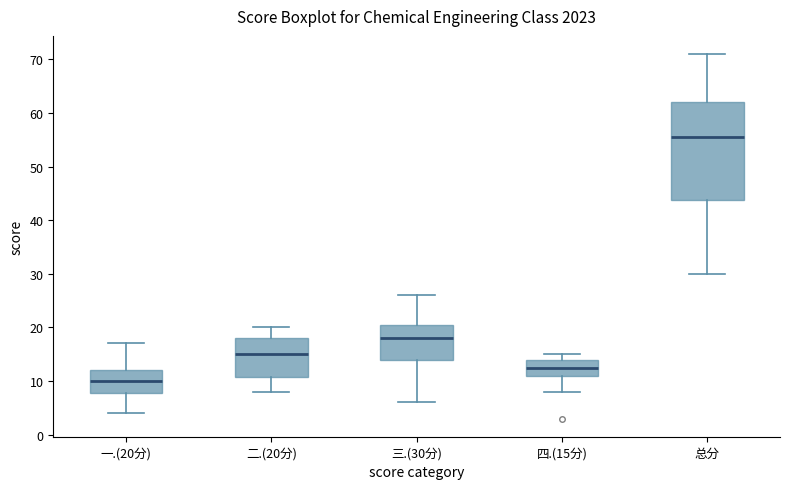

Reading left to right, transcribe this box plot: for each box, give where its median line is, the range the box spans, and where its two whiskers end, as read against the y-axis. The values are not printed on the chart, so give them approximately, as read against the axis.

一.(20分): median 10, box 8 to 12, whiskers 4 to 17
二.(20分): median 15, box 11 to 18, whiskers 8 to 20
三.(30分): median 18, box 14 to 21, whiskers 6 to 26
四.(15分): median 13, box 11 to 14, whiskers 8 to 15
总分: median 56, box 44 to 62, whiskers 30 to 71